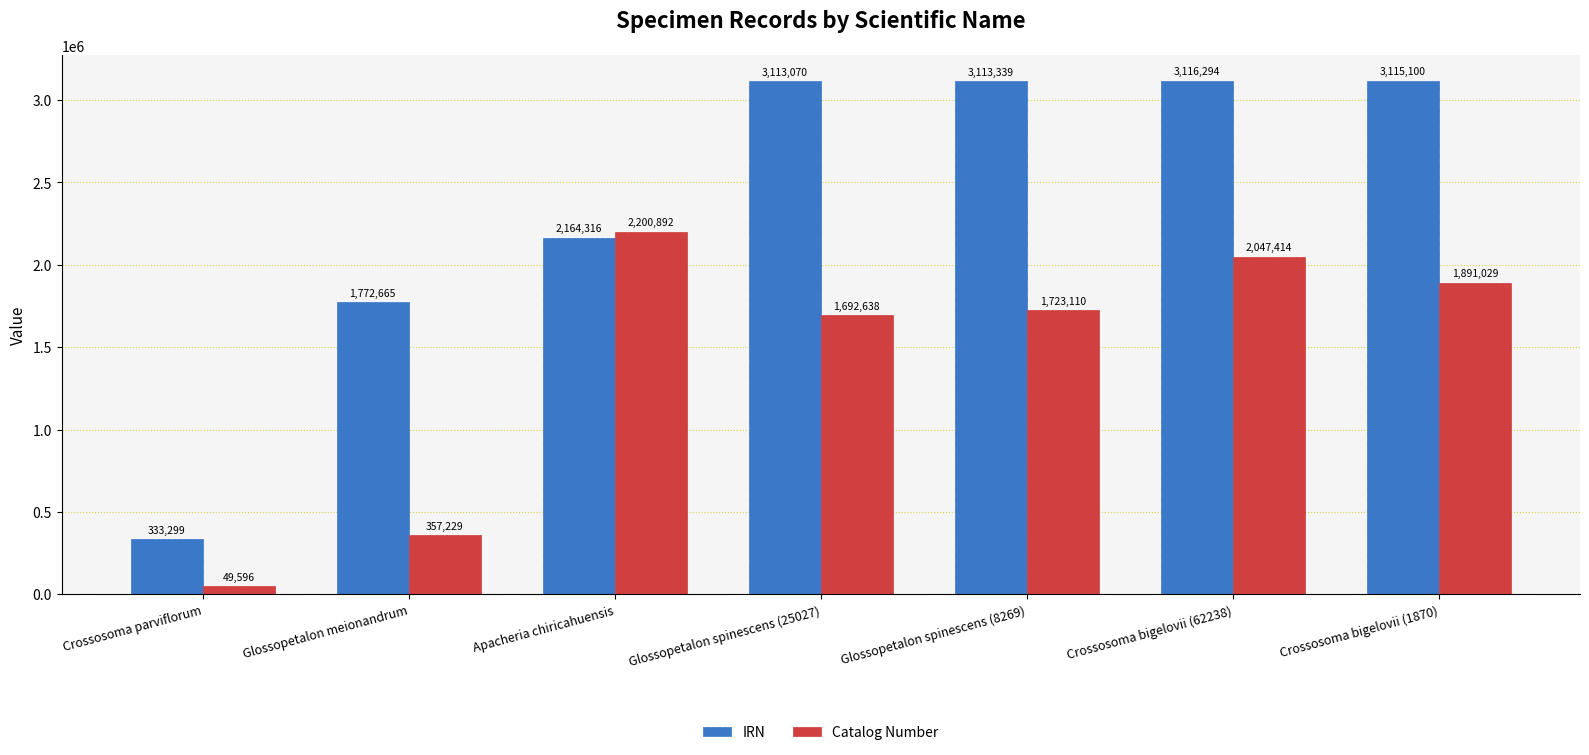

Are the bars grouped side by side (vs. stacked)?

Yes